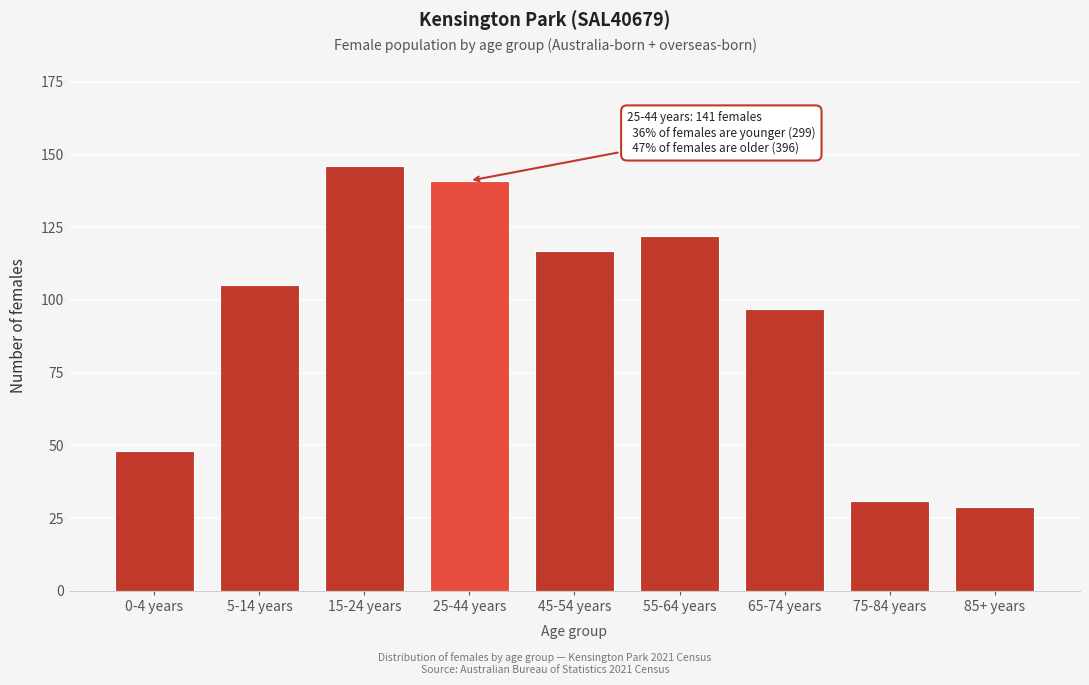

Reading left to right, transcribe all the data shown in this chart.

48	105	146	141	117	122	97	31	29